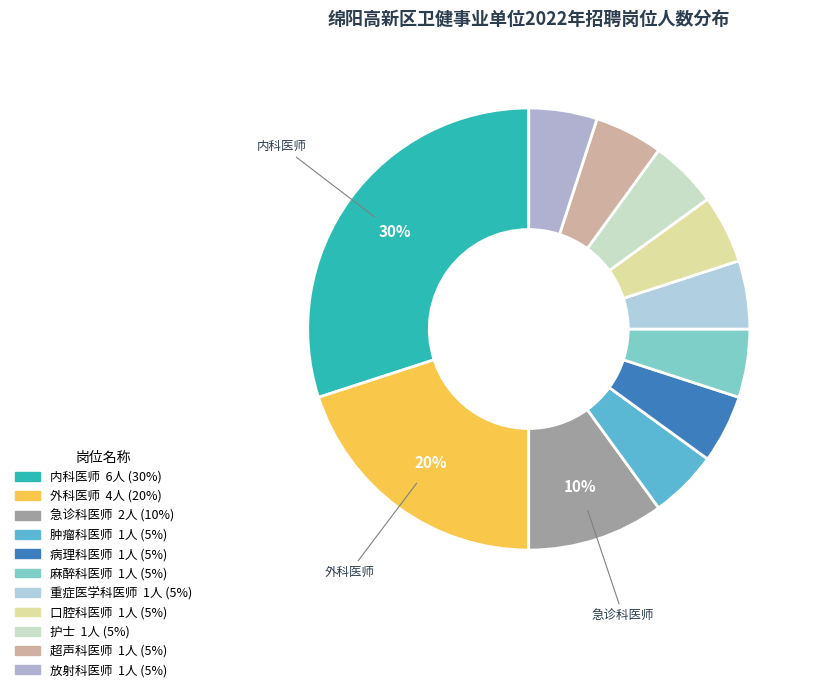

Count the number of slices in the pie.

11